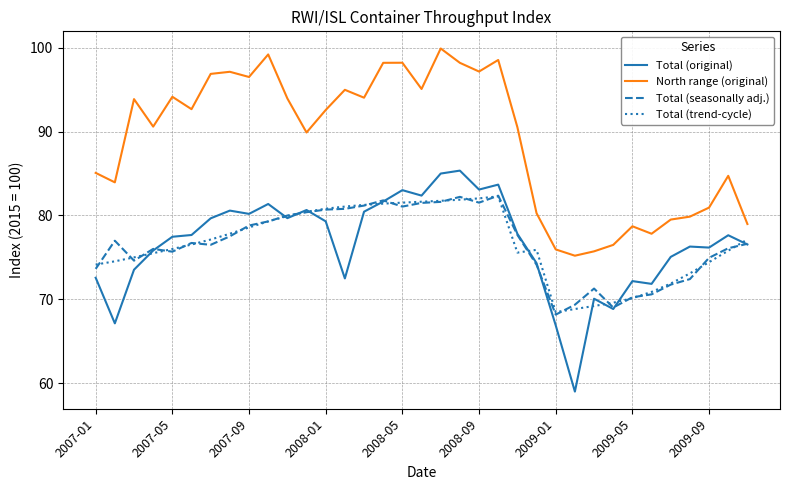

True or false: Total (original) and North range (original) intersect in this chart.

False